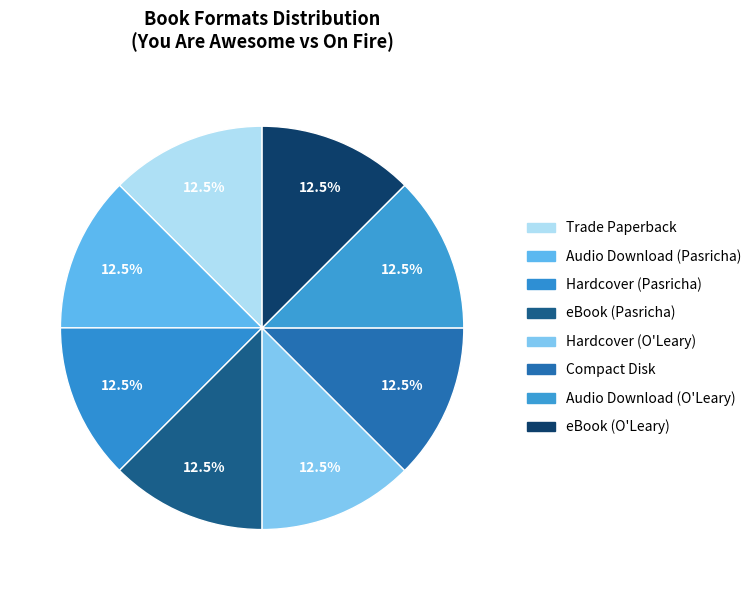

To the nearest percent, what is the difference between the eBook (Pasricha) and Audio Download (O'Leary) slice percentages?

0%